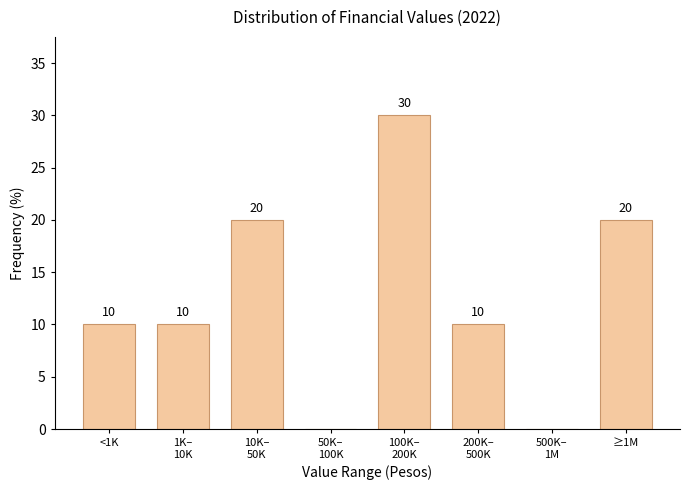

How many values are between 10 and 20?

5